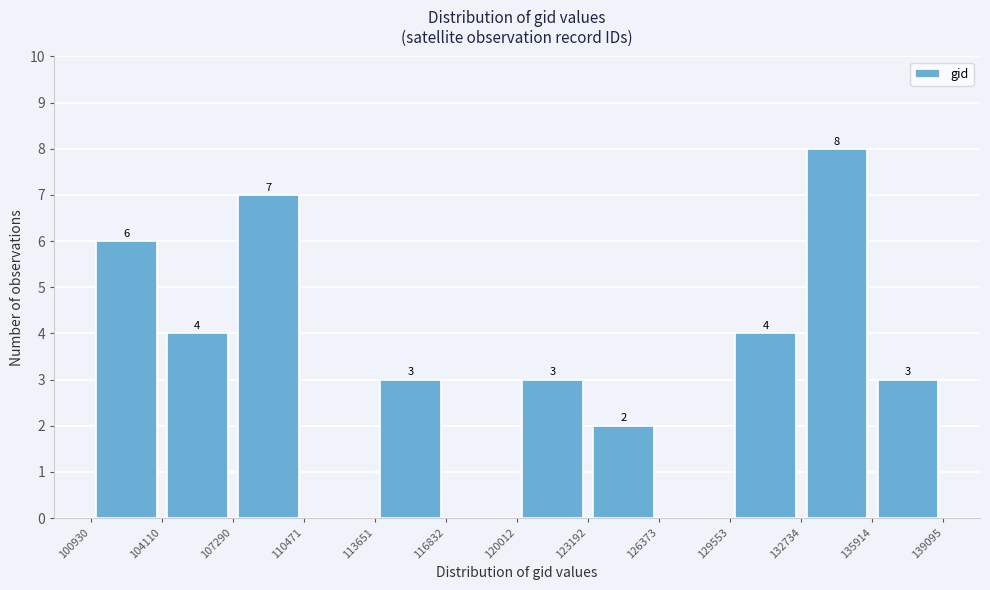

Over which range of the x-axis is the bar tallest?

132734 to 135914